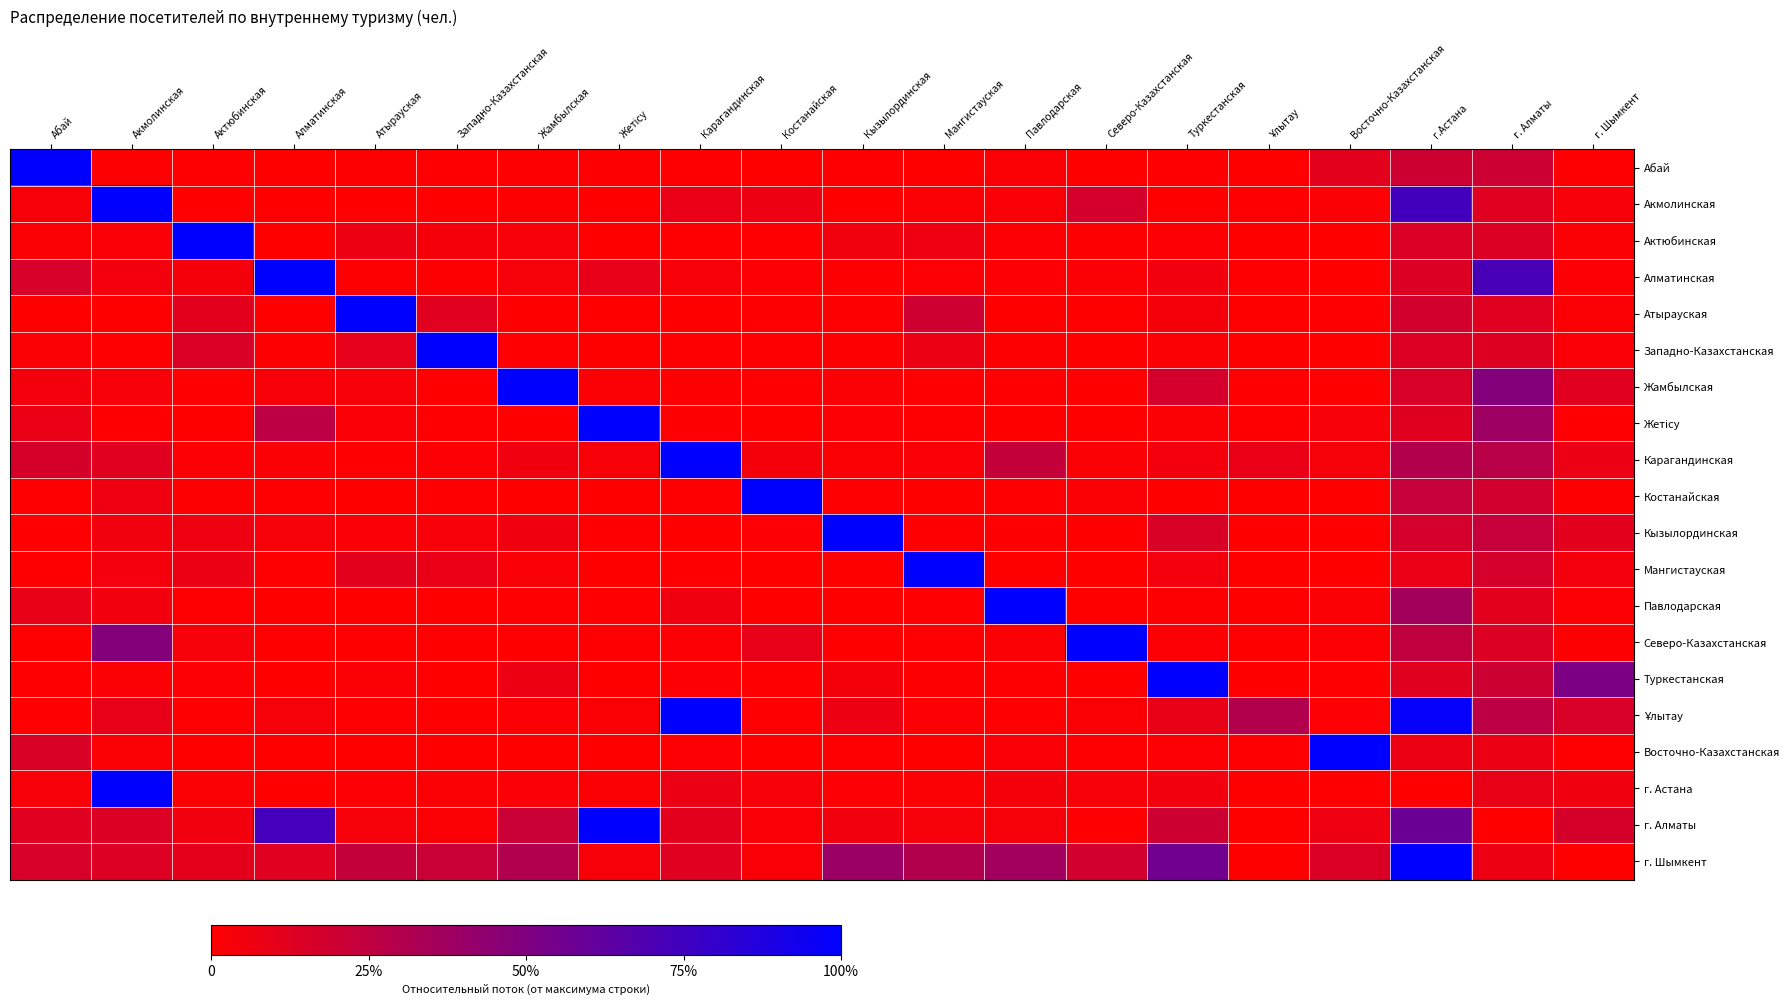

What is the difference between the highest and lowest values at Жетісу?

1.0